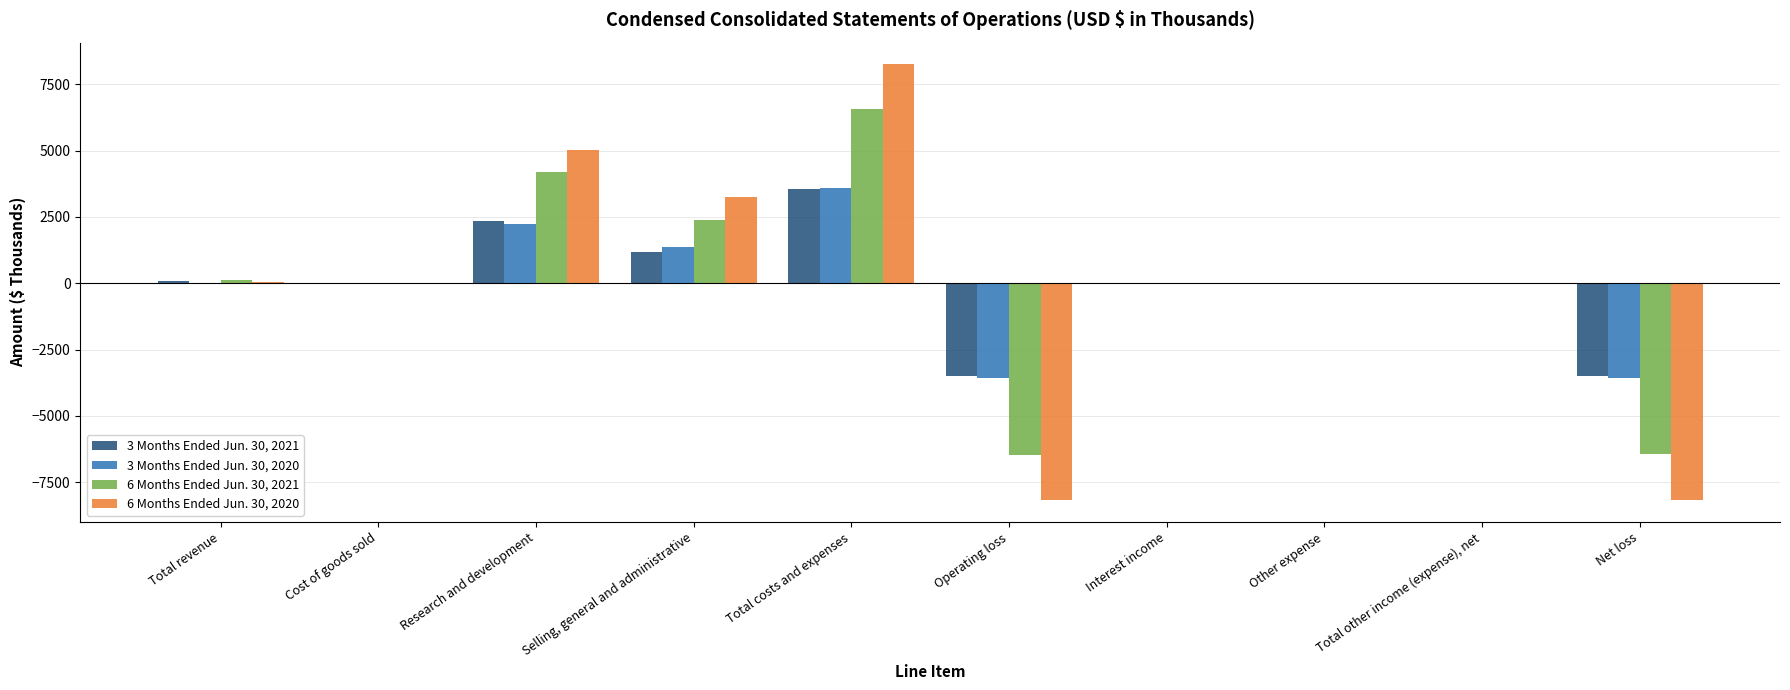

Count the number of categories in the chart.

10